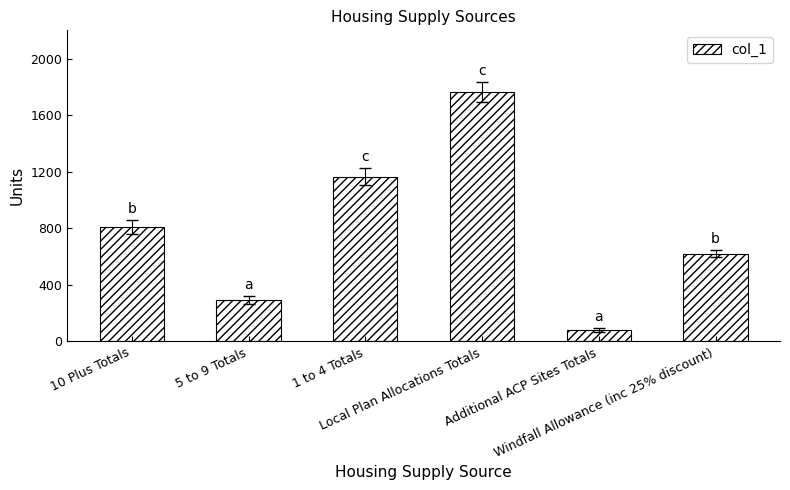

Reading left to right, transcribe all the data shown in this chart.

809	293	1165	1765	81	622